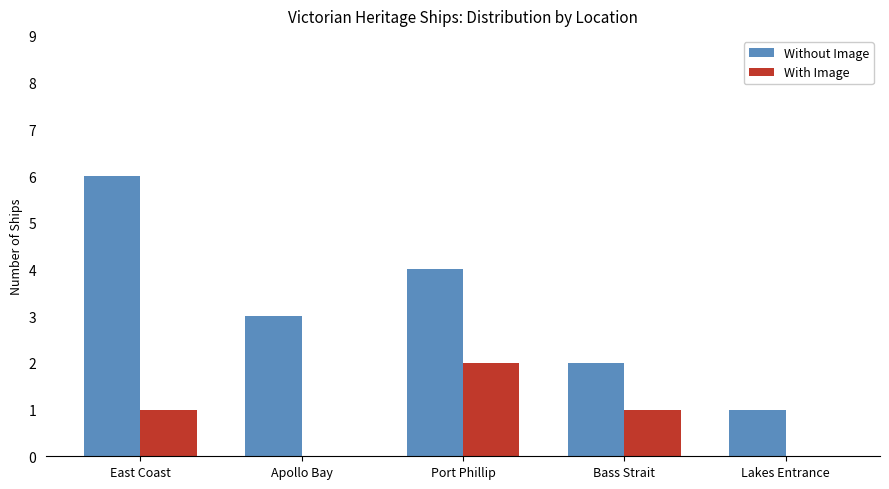

Which series has the widest spread of values?

Without Image